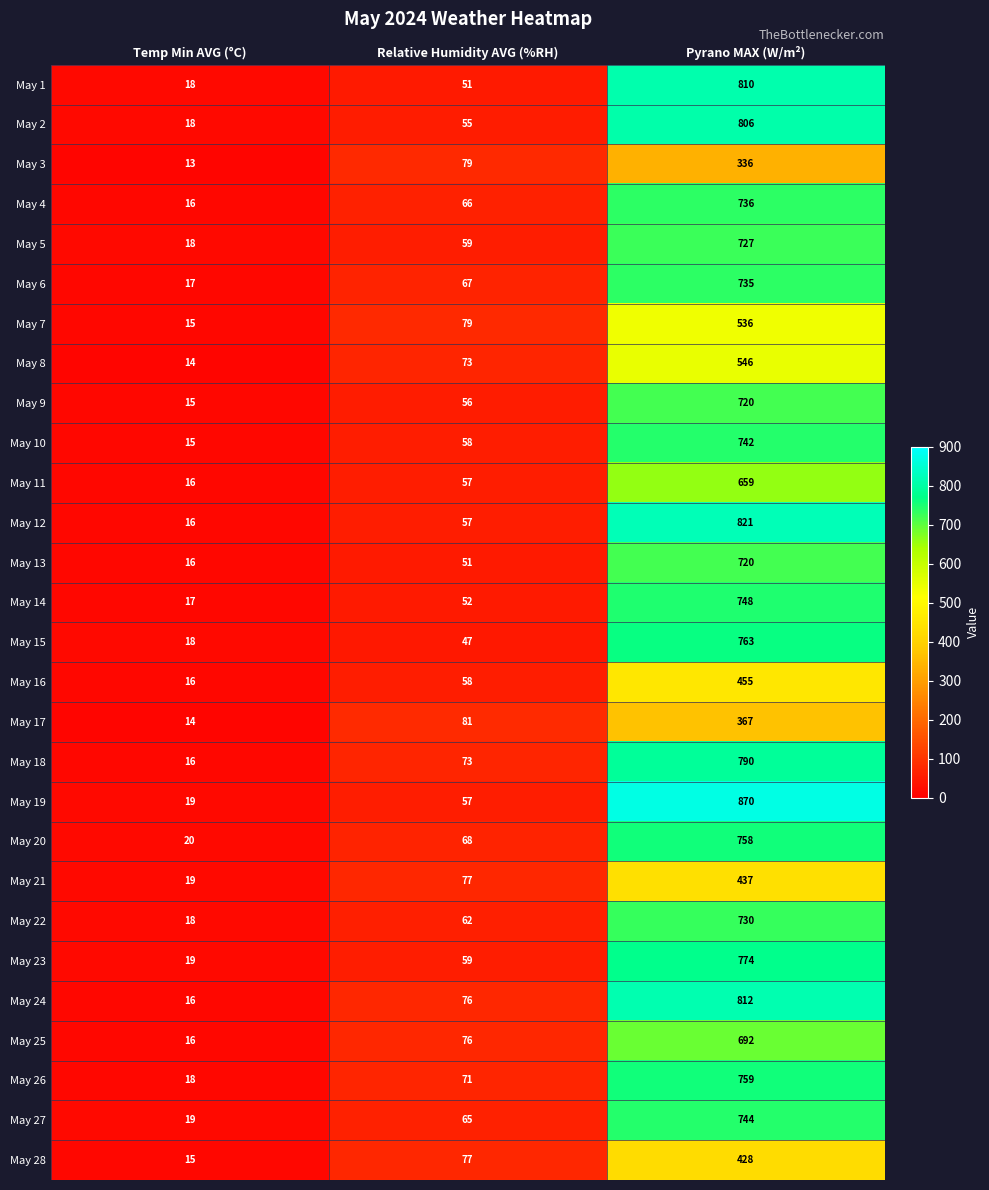

Which series has the widest spread of values?

May 19